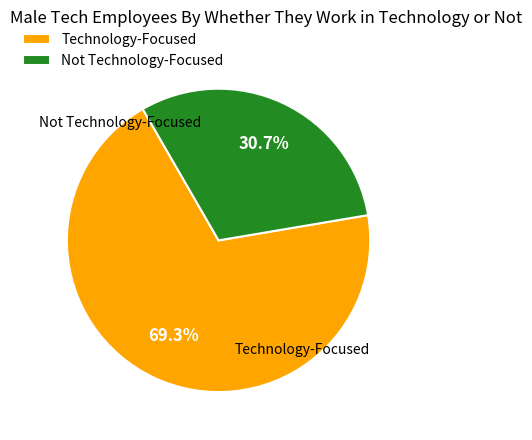

How many segments does this pie chart have?

2